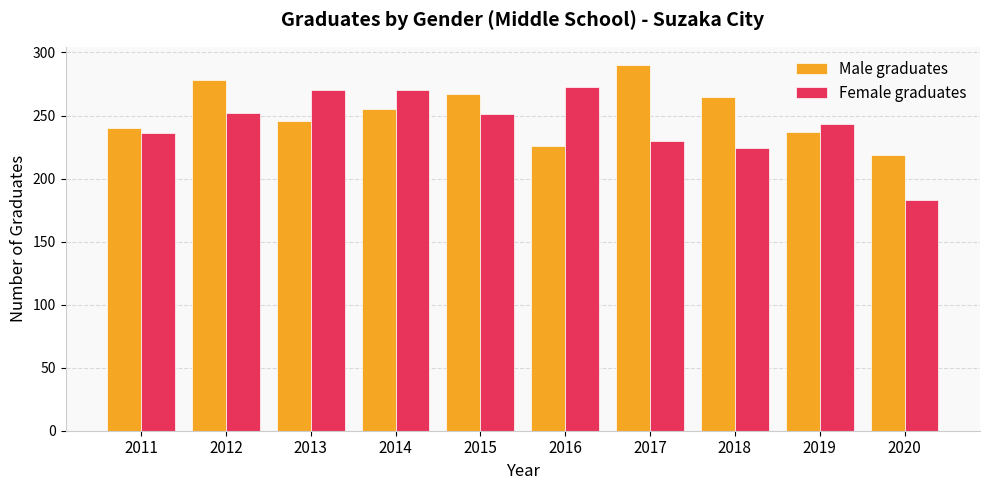

Rank the series at 2012 from lowest to highest value.

Female graduates, Male graduates